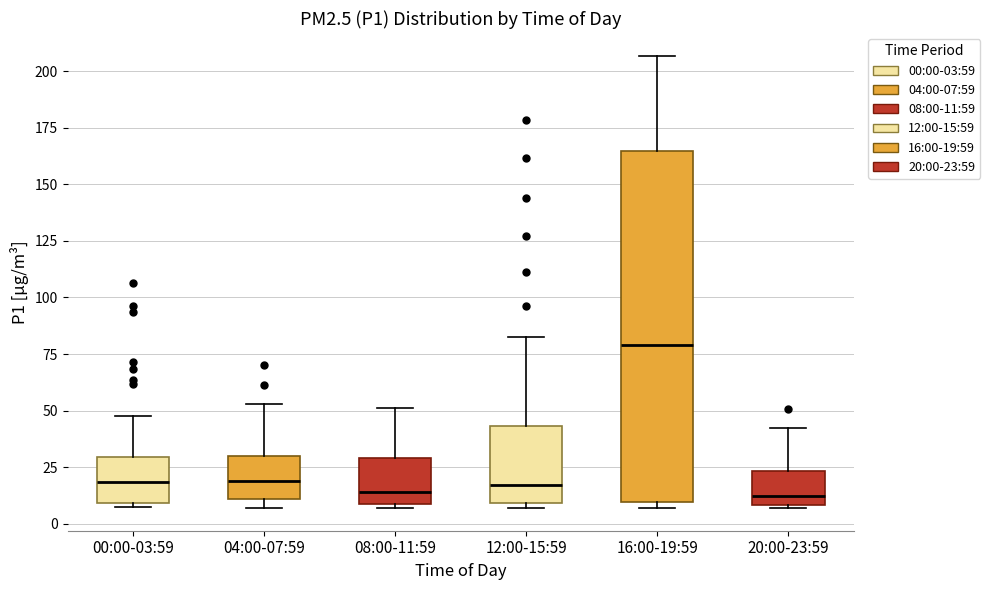

Reading left to right, transcribe this box plot: for each box, give where its median line is, the range the box spans, and where its two whiskers end, as read against the y-axis. The values are not printed on the chart, so give them approximately, as read against the axis.

00:00-03:59: median 20, box 10 to 30, whiskers 5 to 50
04:00-07:59: median 20, box 10 to 30, whiskers 5 to 55
08:00-11:59: median 15, box 10 to 30, whiskers 5 to 50
12:00-15:59: median 15, box 10 to 45, whiskers 5 to 85
16:00-19:59: median 80, box 10 to 165, whiskers 5 to 205
20:00-23:59: median 10 (just above the box's lower edge), box 10 to 25, whiskers 5 to 40